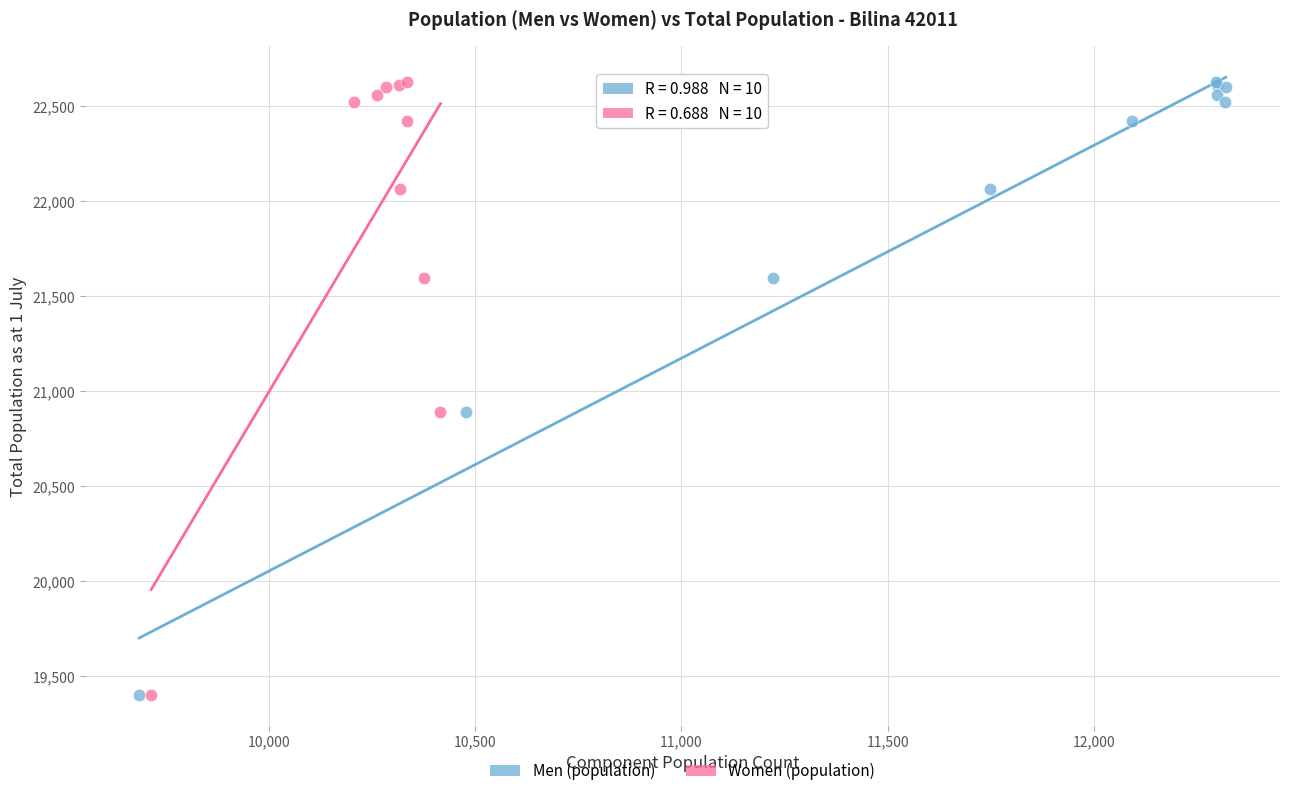

What are all the series names shown in the legend?

Men (population), Women (population)